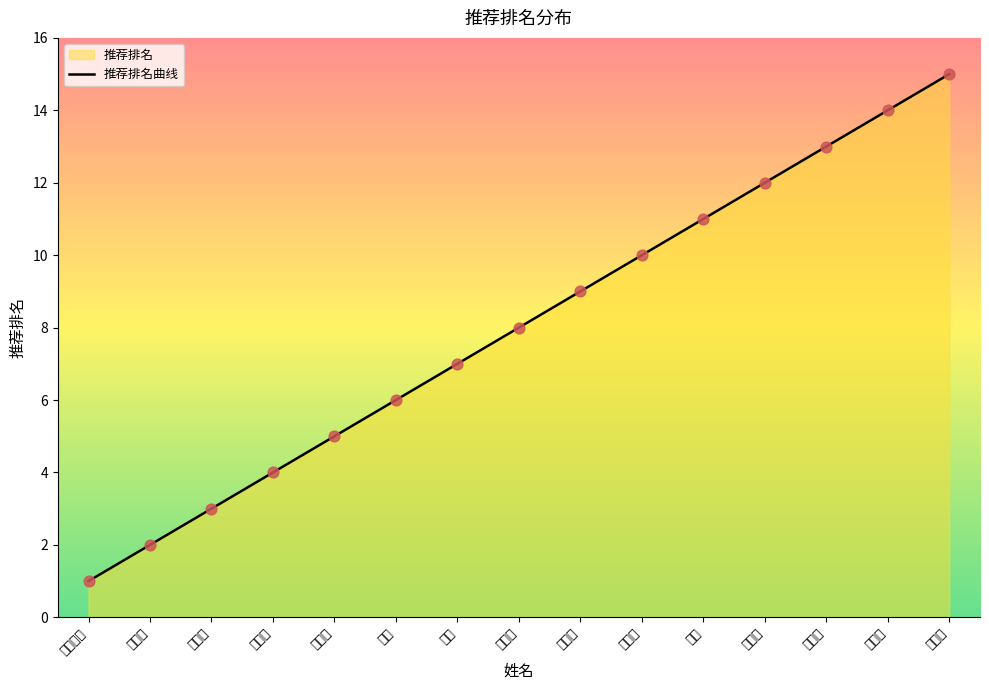

Between 费鲲 and 韩朝, which is larger?

韩朝